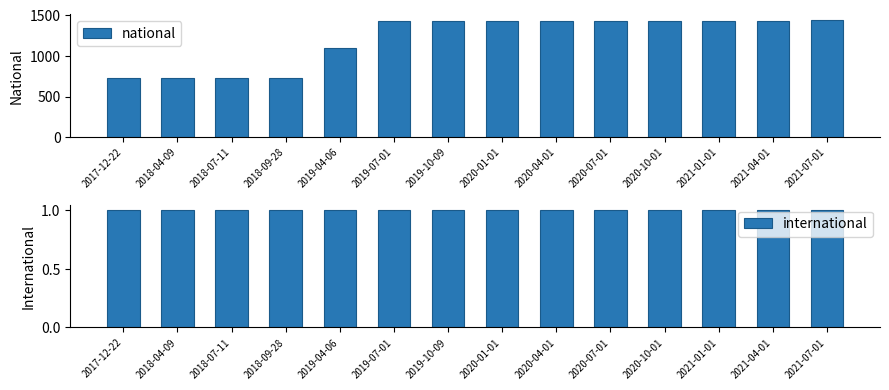

Reading left to right, transcribe all the data shown in this chart.

national: 729	729	729	729	1101	1431	1431	1431	1431	1434	1434	1434	1434	1442
international: 1	1	1	1	1	1	1	1	1	1	1	1	1	1